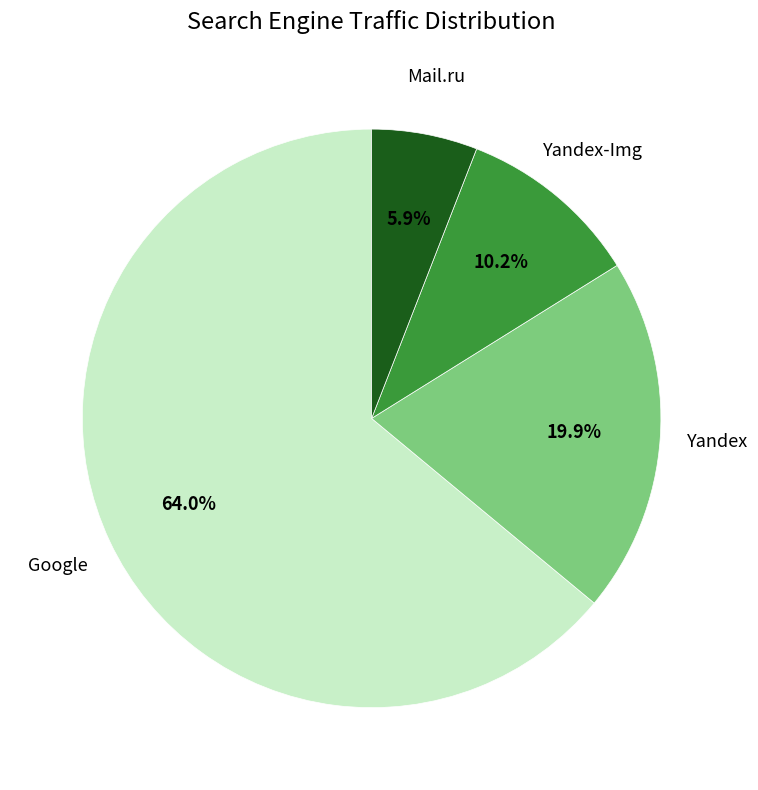

To the nearest percent, what portion does Mail.ru represent?

6%